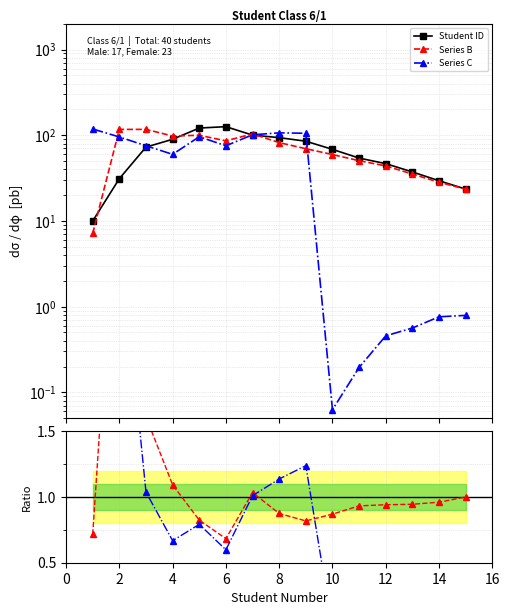

Rank the series by their maximum value, from lowest to highest.

Series B, Series C, Student ID